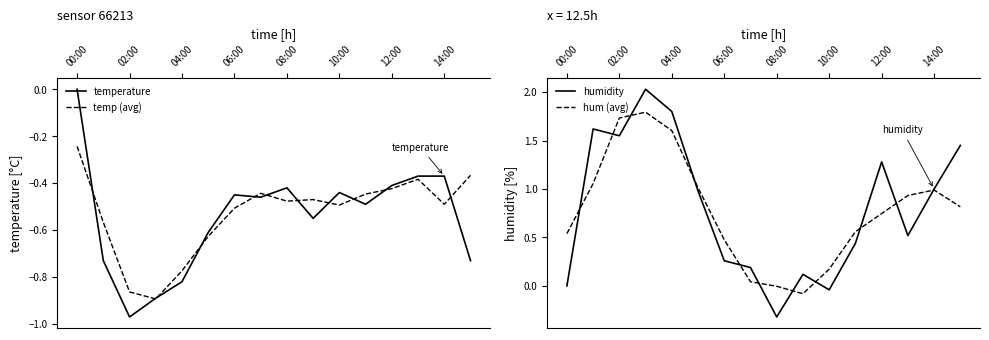

What is the average value of the temp (avg) series?

-0.5